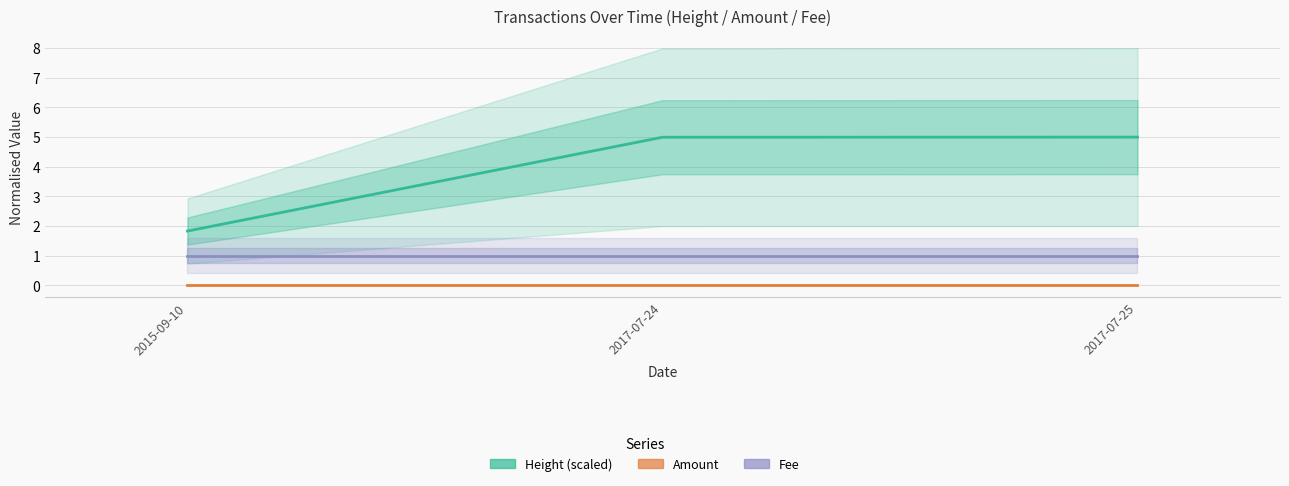

Reading left to right, what are all the values shown in this chart?

Height: 2015-09-10=1.8	2017-07-24=5.0	2017-07-25=5.0
Amount: 2015-09-10=0.0	2017-07-24=0.0	2017-07-25=0.0
Fee: 2015-09-10=1.0	2017-07-24=1.0	2017-07-25=1.0